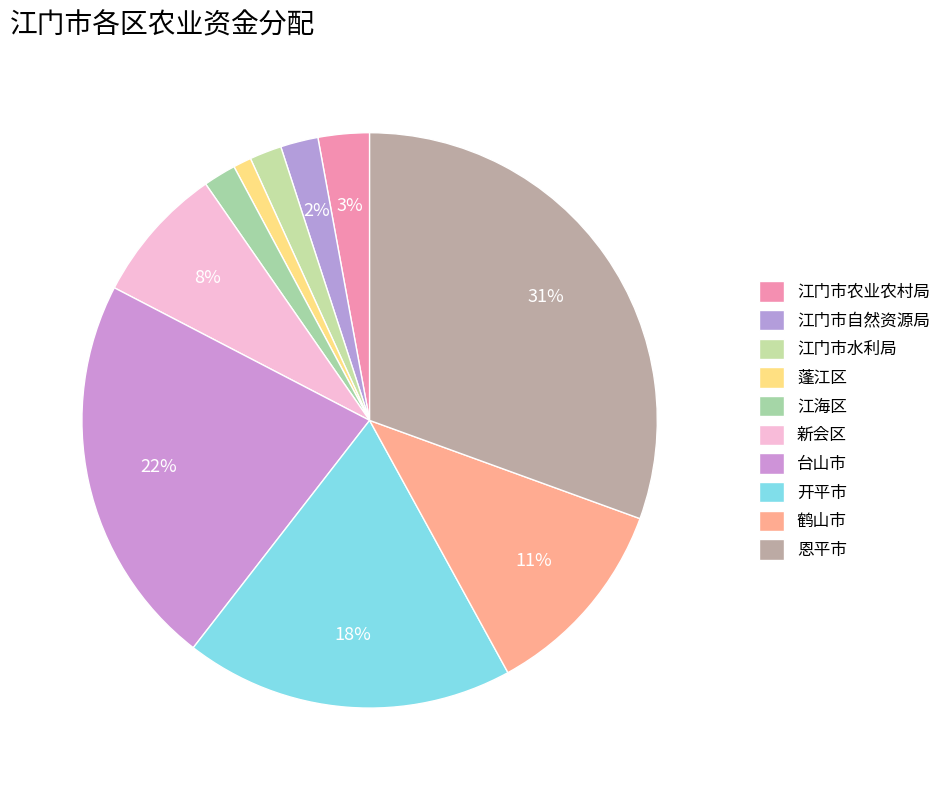

What is the ratio of the value at 鹤山市 to the value at 江海区?

6.2